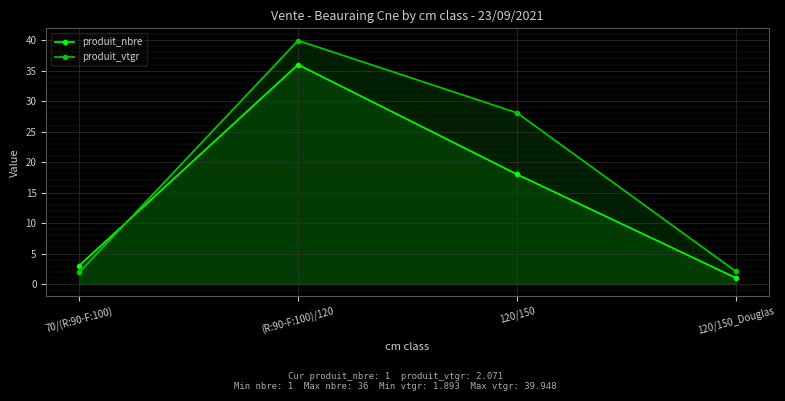

What is the label of the 2nd point from the left?

(R:90-F:100)/120